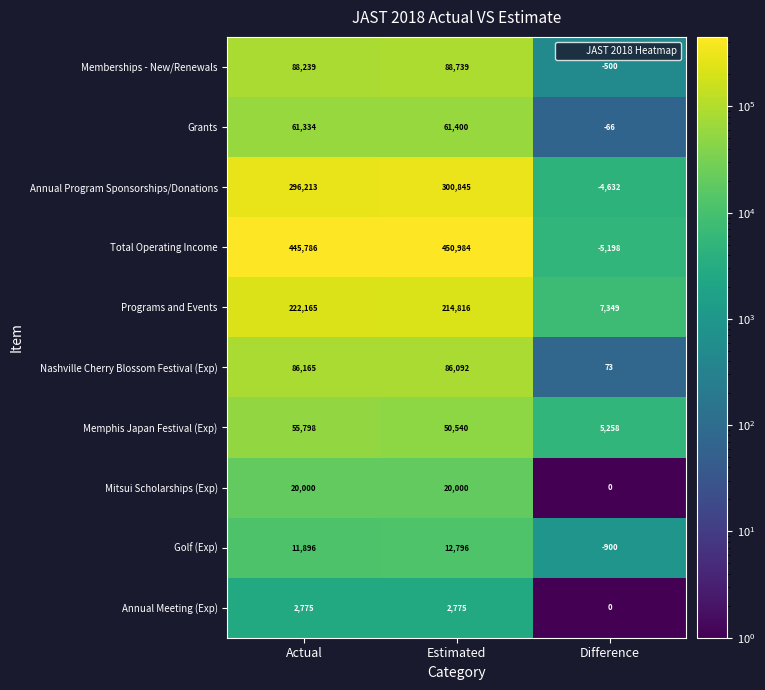

Reading left to right, transcribe all the data shown in this chart.

Memberships - New/Renewals: Actual=88239	Estimated=88739	Difference=-500
Grants: Actual=61334	Estimated=61400	Difference=-66
Annual Program Sponsorships/Donations: Actual=296213	Estimated=300845	Difference=-4632
Total Operating Income: Actual=445786	Estimated=450984	Difference=-5198
Programs and Events: Actual=222165	Estimated=214816	Difference=7349
Nashville Cherry Blossom Festival (Exp): Actual=86165	Estimated=86092	Difference=73
Memphis Japan Festival (Exp): Actual=55798	Estimated=50540	Difference=5258
Mitsui Scholarships (Exp): Actual=20000	Estimated=20000	Difference=0
Golf (Exp): Actual=11896	Estimated=12796	Difference=-900
Annual Meeting (Exp): Actual=2775	Estimated=2775	Difference=0